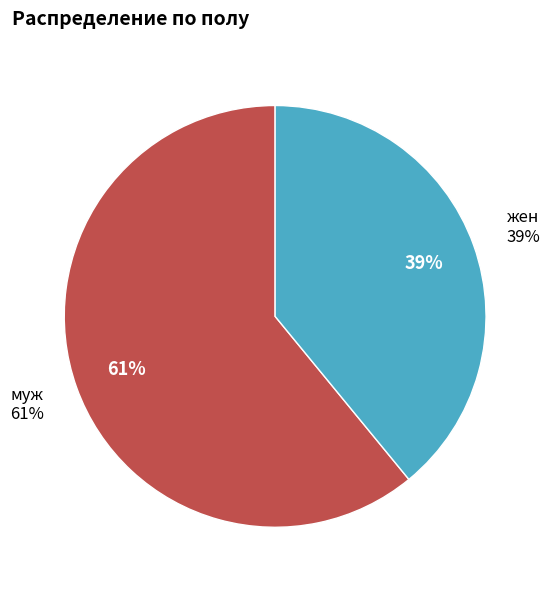

What percentage is NOT represented by жен?

60.9%